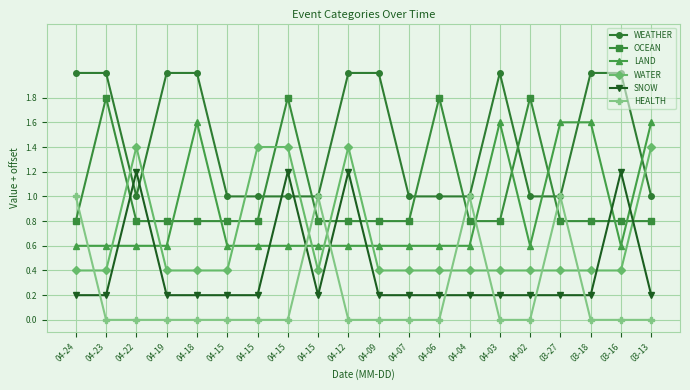

Is this an area chart (filled region under the line)?

No